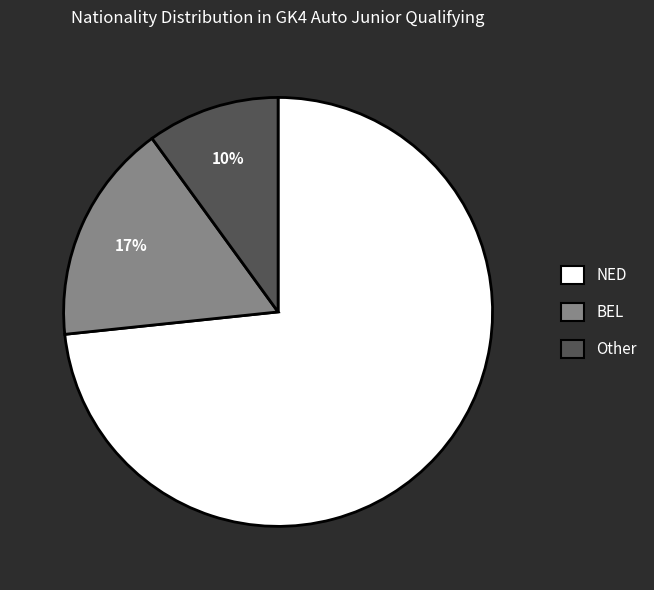

To the nearest percent, what is the difference between the largest and smallest slice percentages?

63%